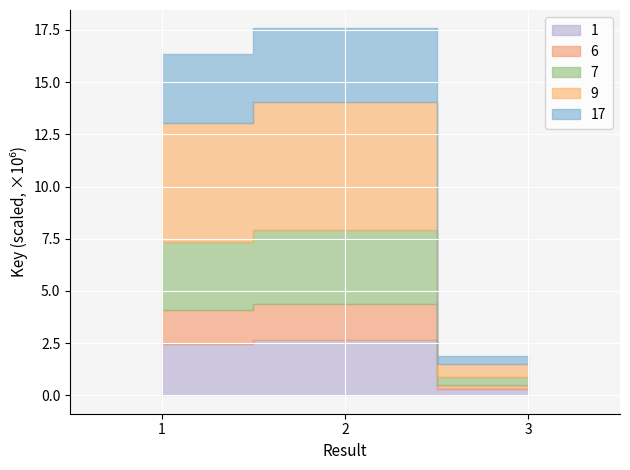

Is it true that the value at 2 is 7.9?

True